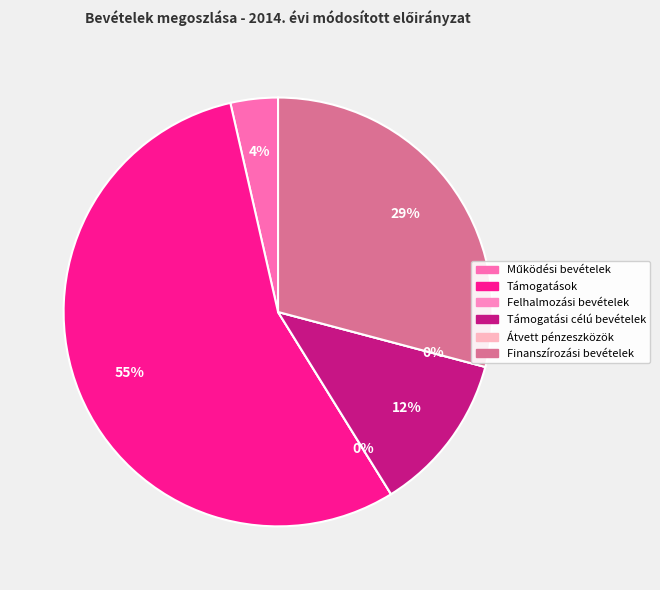

What is the change in value from Felhalmozási bevételek to Támogatási célú bevételek?

+1500